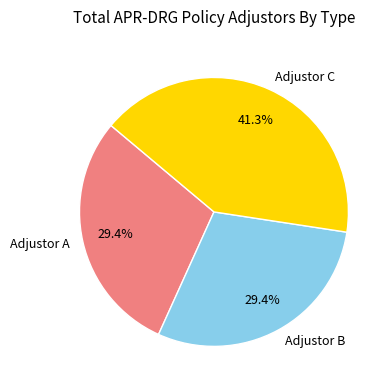

What percentage is NOT represented by Adjustor A?

70.6%